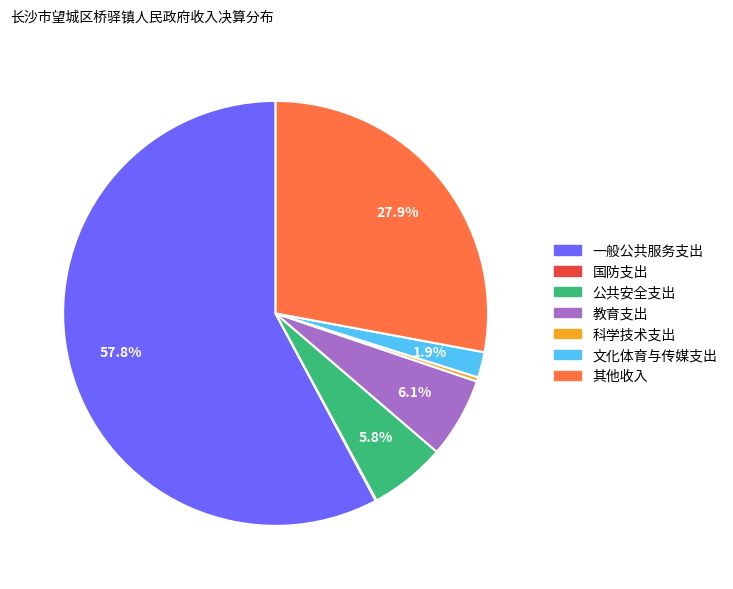

Do 文化体育与传媒支出 and 一般公共服务支出 together represent more than half of the pie?

Yes